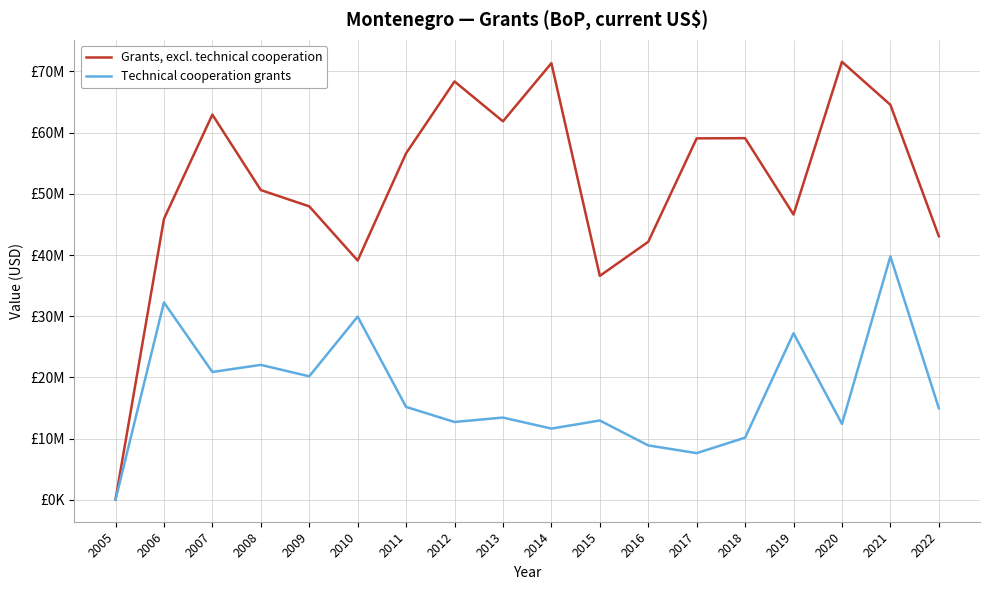

What is the difference between the maximum and minimum values in the Grants, excl. technical cooperation series?

71520000